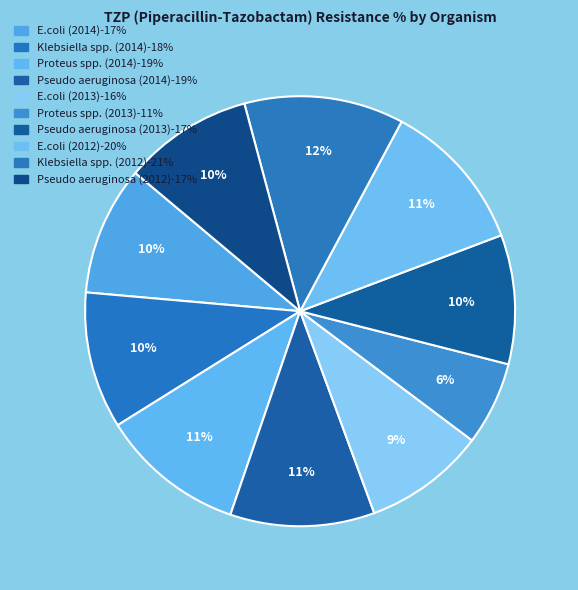

To the nearest percent, what is the difference between the Proteus spp. (2014) and Klebsiella spp. (2014) slice percentages?

1%